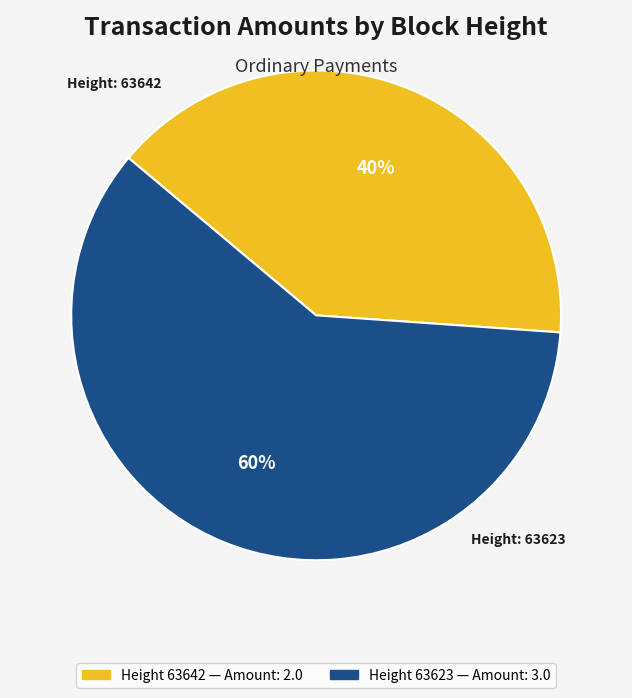

To the nearest percent, what is the average slice percentage?

50%